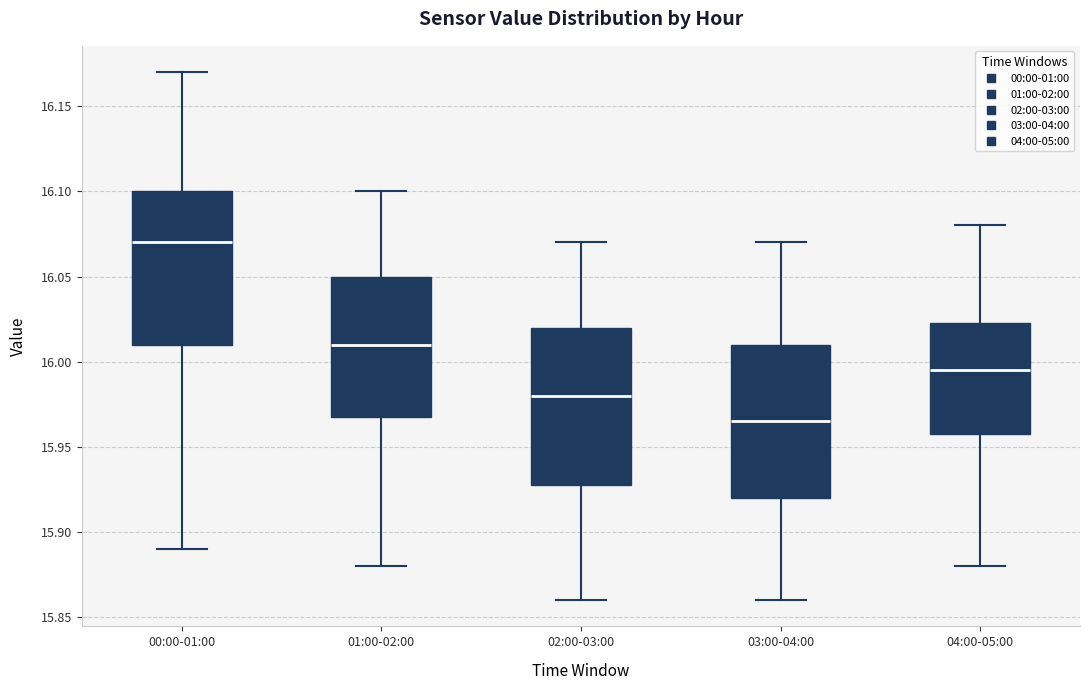

Reading left to right, transcribe this box plot: for each box, give where its median line is, the range the box spans, and where its two whiskers end, as read against the y-axis. The values are not printed on the chart, so give them approximately, as read against the axis.

00:00-01:00: median 16.070, box 16.010 to 16.100, whiskers 15.890 to 16.170
01:00-02:00: median 16.010, box 15.970 to 16.050, whiskers 15.880 to 16.100
02:00-03:00: median 15.980, box 15.930 to 16.020, whiskers 15.860 to 16.070
03:00-04:00: median 15.965, box 15.920 to 16.010, whiskers 15.860 to 16.070
04:00-05:00: median 15.995, box 15.960 to 16.025, whiskers 15.880 to 16.080